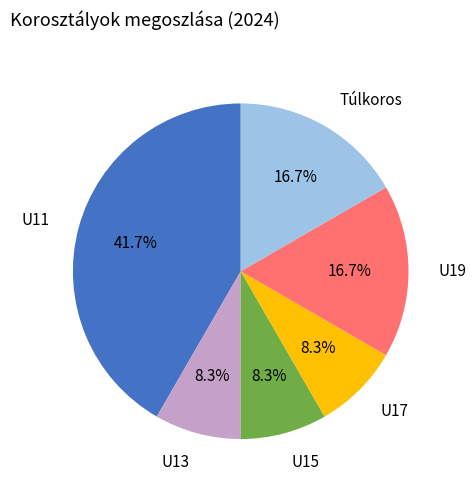

How many segments does this pie chart have?

6